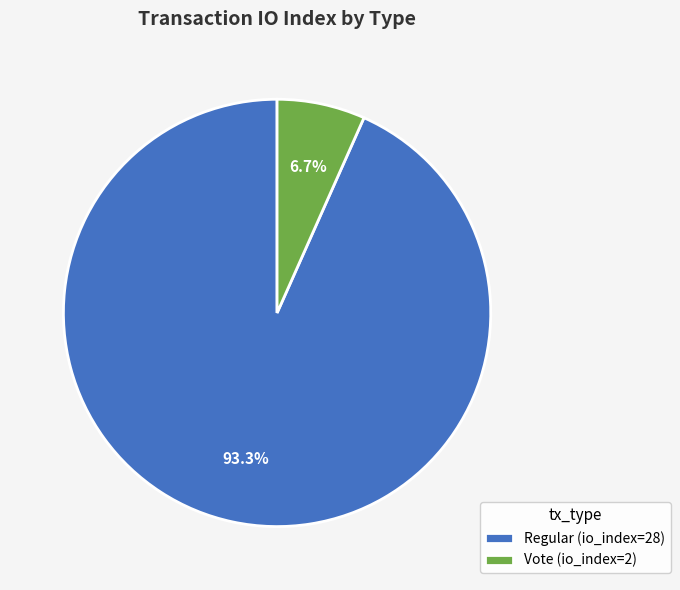

Which has a higher value, Vote (io_index=2) or Regular (io_index=28)?

Regular (io_index=28)